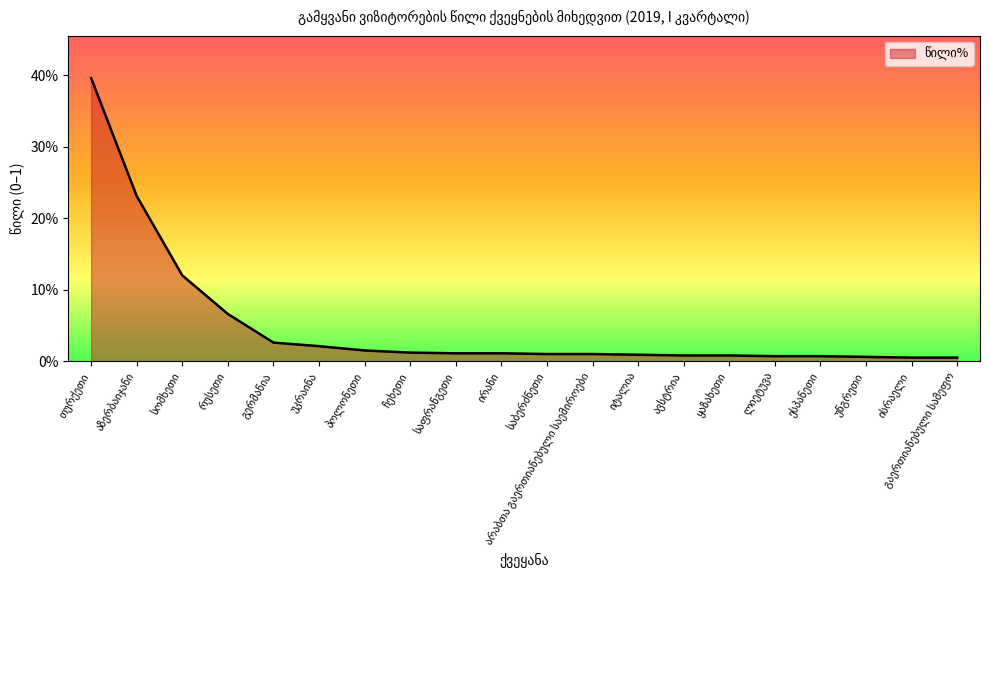

True or false: the data shows 0.0 at ირანი.

False